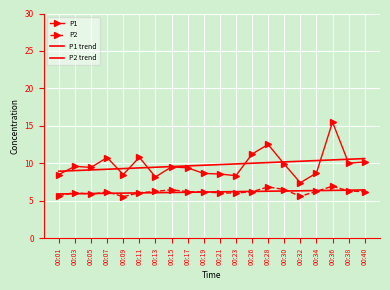

What value does the P1 series have at 00:01?

8.5